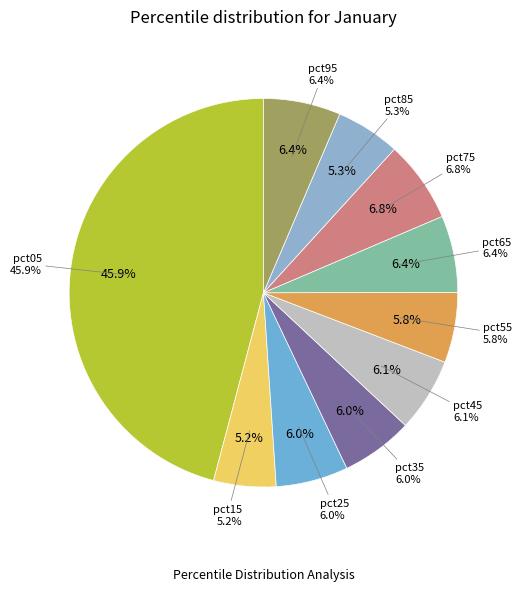

Which has a higher value, pct75 or pct55?

pct75